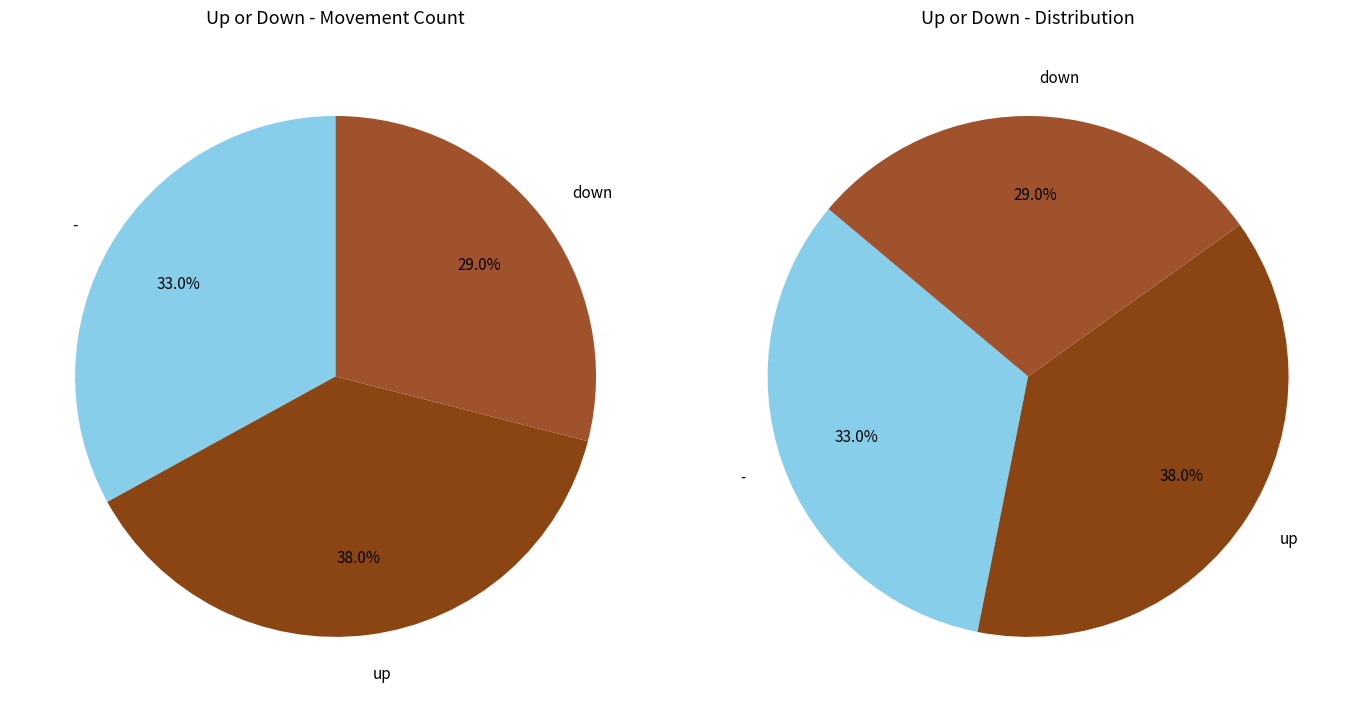

To the nearest percent, what is the average slice percentage?

33%